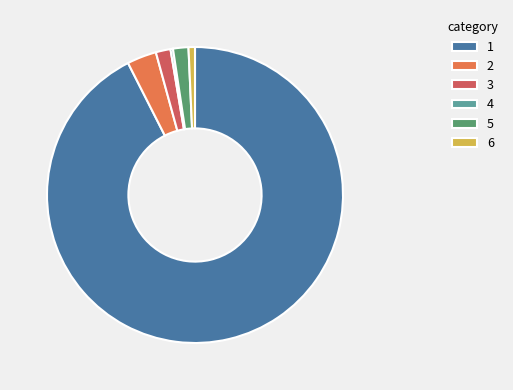

True or false: 6 accounts for 11% of the total.

False